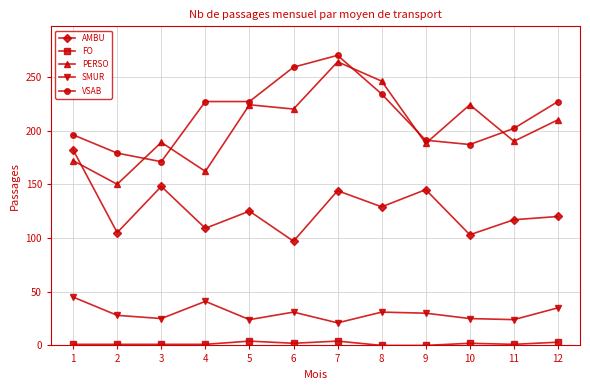

At how many categories does at least one series exceed 121?

12